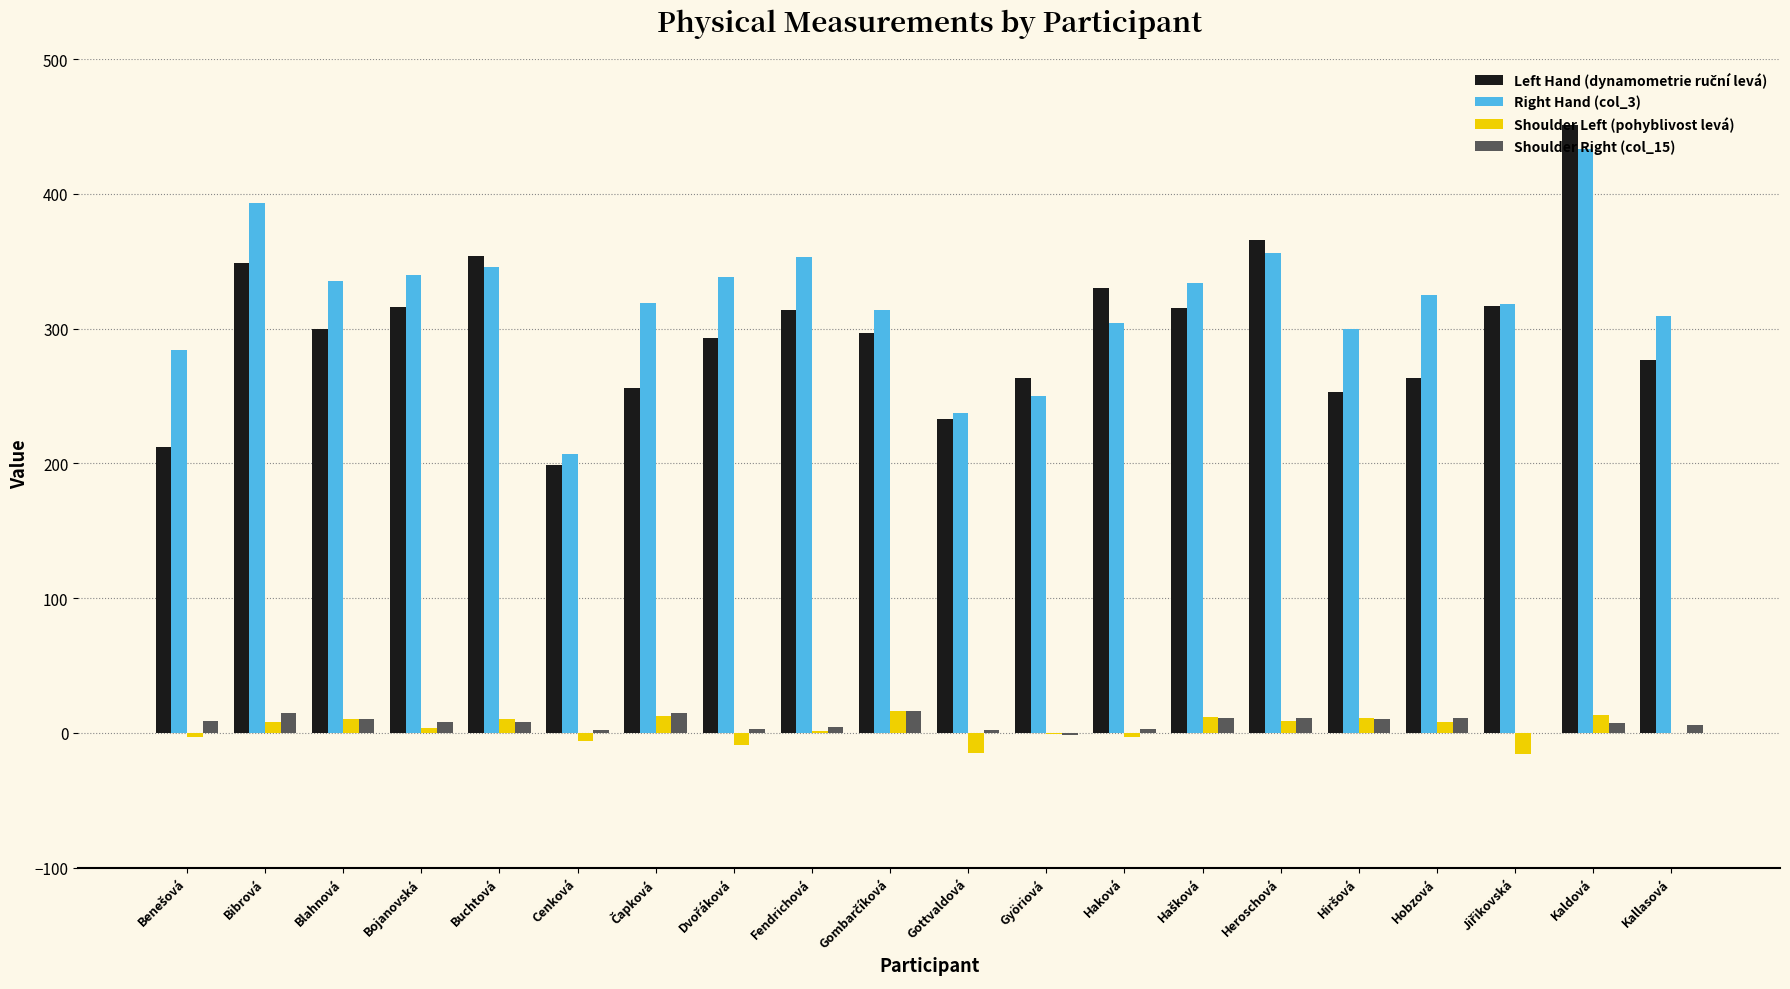

What is the difference between the Right Hand (col_3) values at Hobzová and Buchtová?

21.0